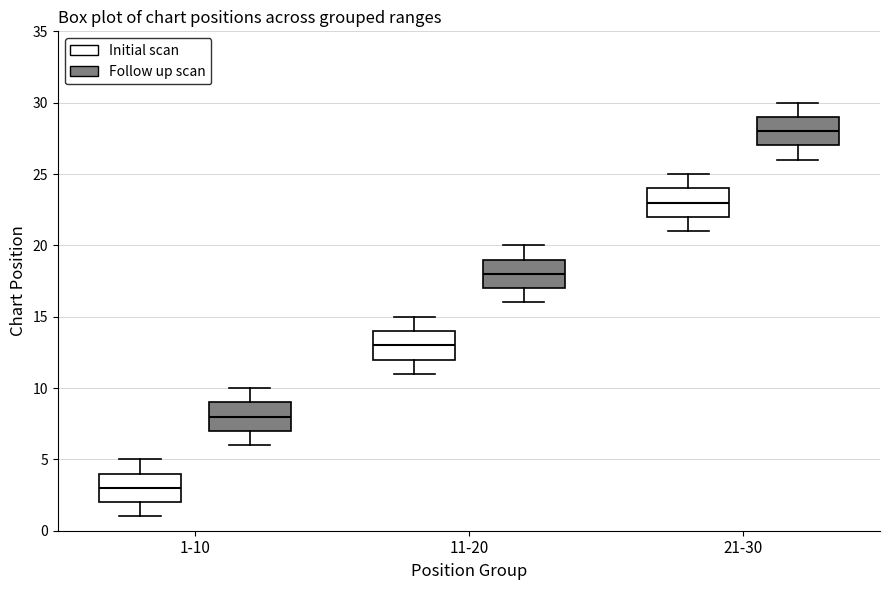

Reading left to right, read every box against the y-axis: the position of its median line, the range the box covers, and the ends of its whiskers. The values are not printed on the chart, so give them approximately, as read against the axis.

1-10 (Initial scan): median 3, box 2 to 4, whiskers 1 to 5
1-10 (Follow up scan): median 8, box 7 to 9, whiskers 6 to 10
11-20 (Initial scan): median 13, box 12 to 14, whiskers 11 to 15
11-20 (Follow up scan): median 18, box 17 to 19, whiskers 16 to 20
21-30 (Initial scan): median 23, box 22 to 24, whiskers 21 to 25
21-30 (Follow up scan): median 28, box 27 to 29, whiskers 26 to 30